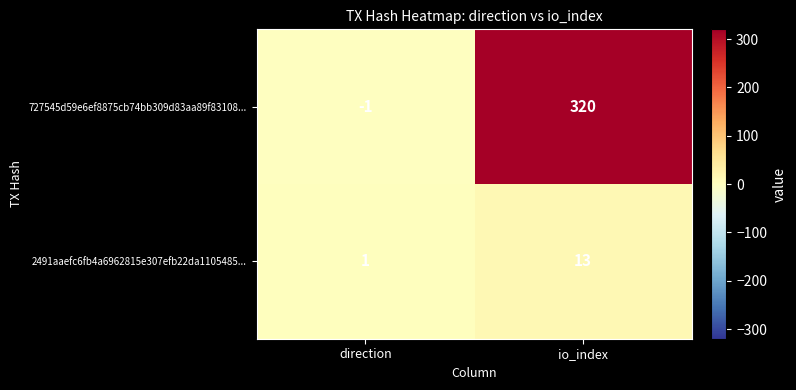

At which label is 727545d59e6ef8875cb74bb309d83aa89f83108... closest to 159?

direction